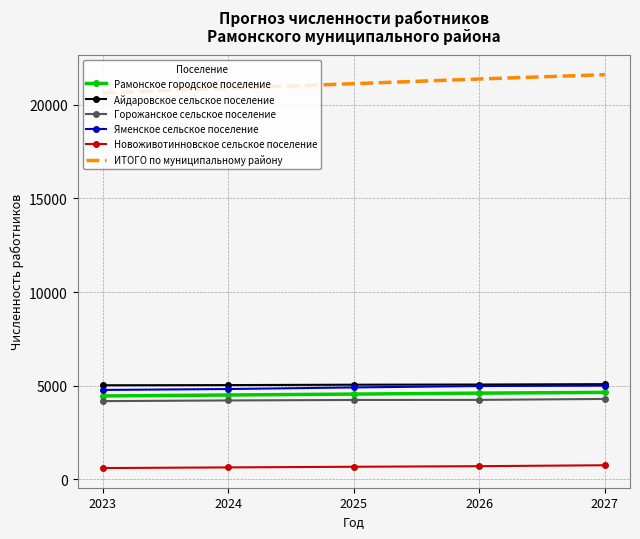

What is the highest value of the Горожанское сельское поселение series?

4290